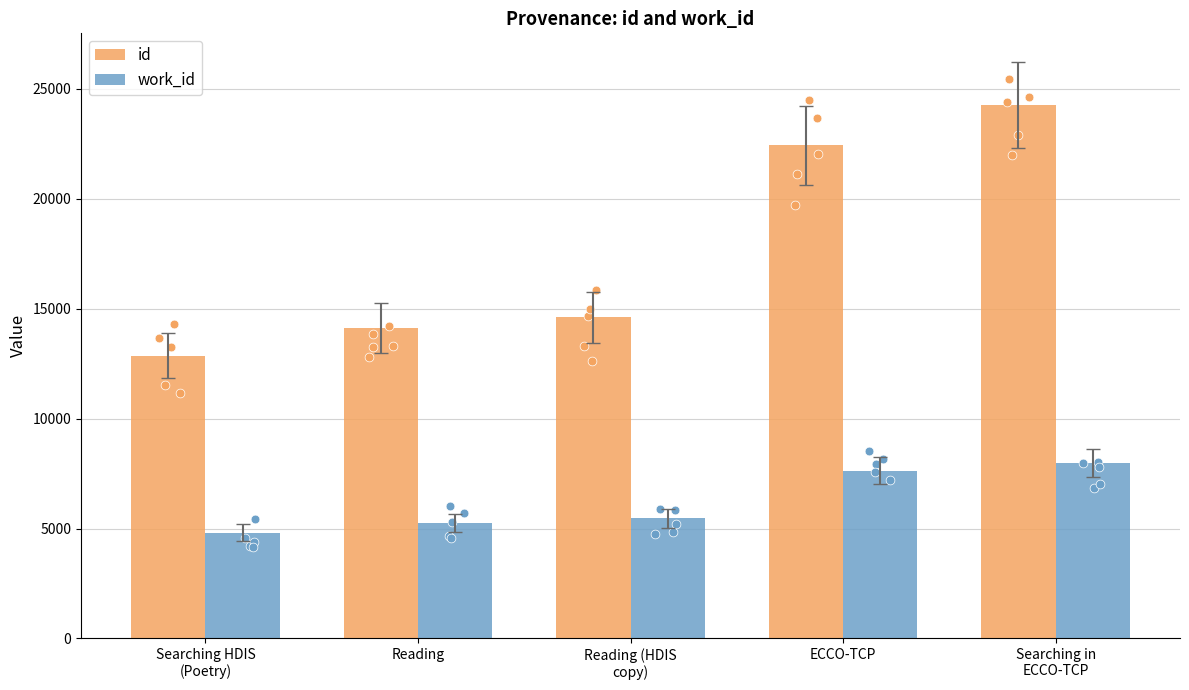

Which series has the largest Y range (max minus min)?

id